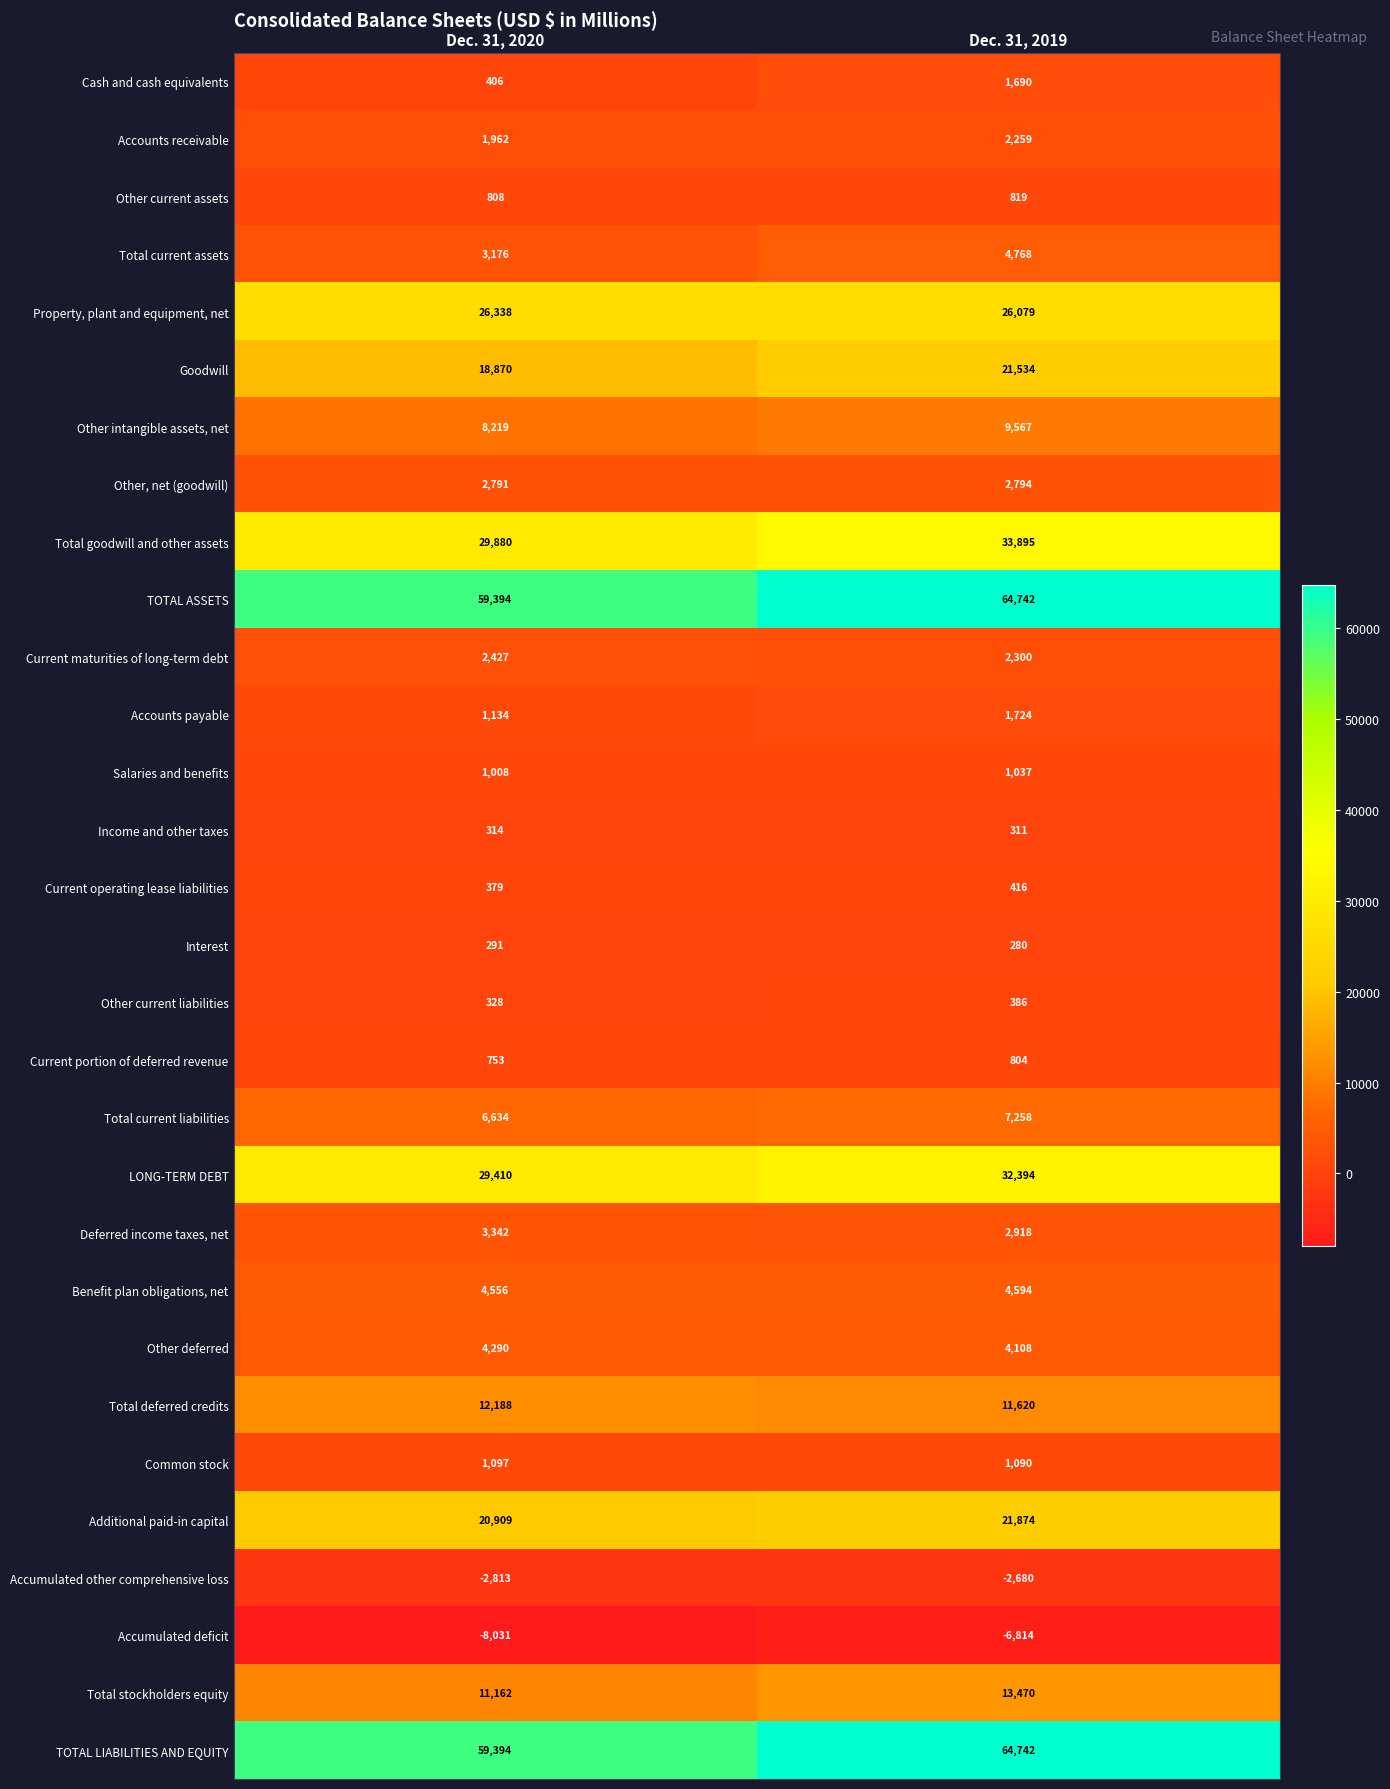

What value does the Other current assets series have at Dec. 31, 2020, to the nearest 10?

810